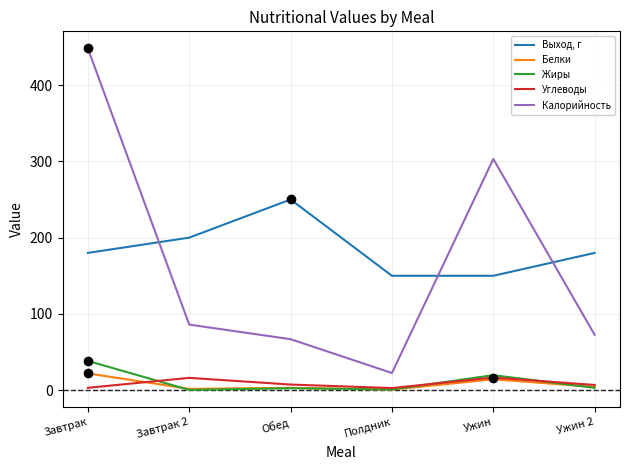

Which series has the widest spread of values?

Калорийность